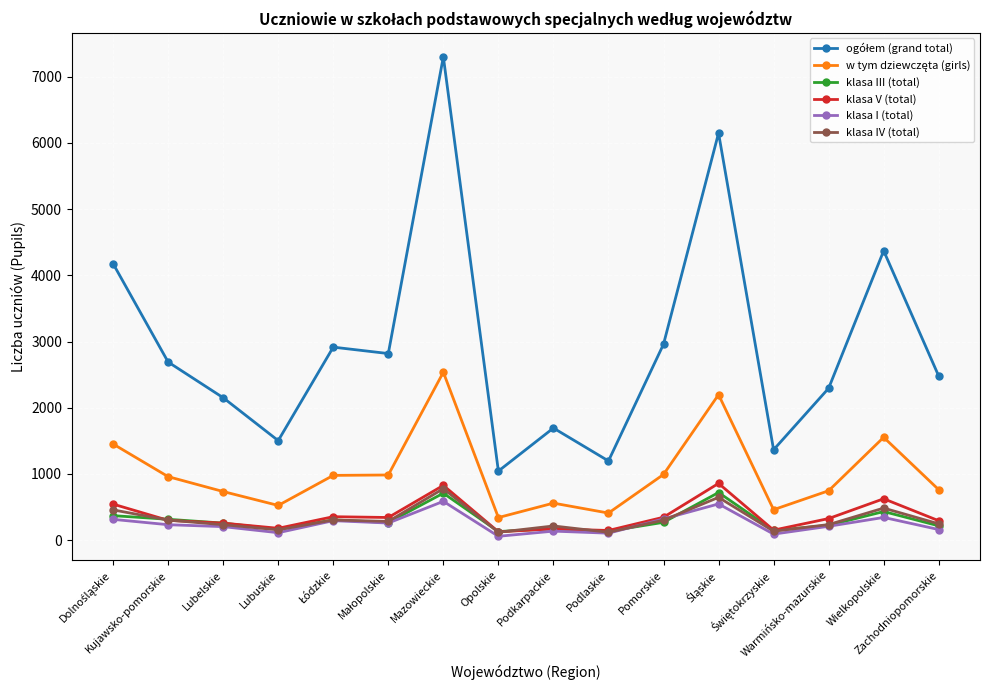

At how many categories does at least one series exceed 3785?

4